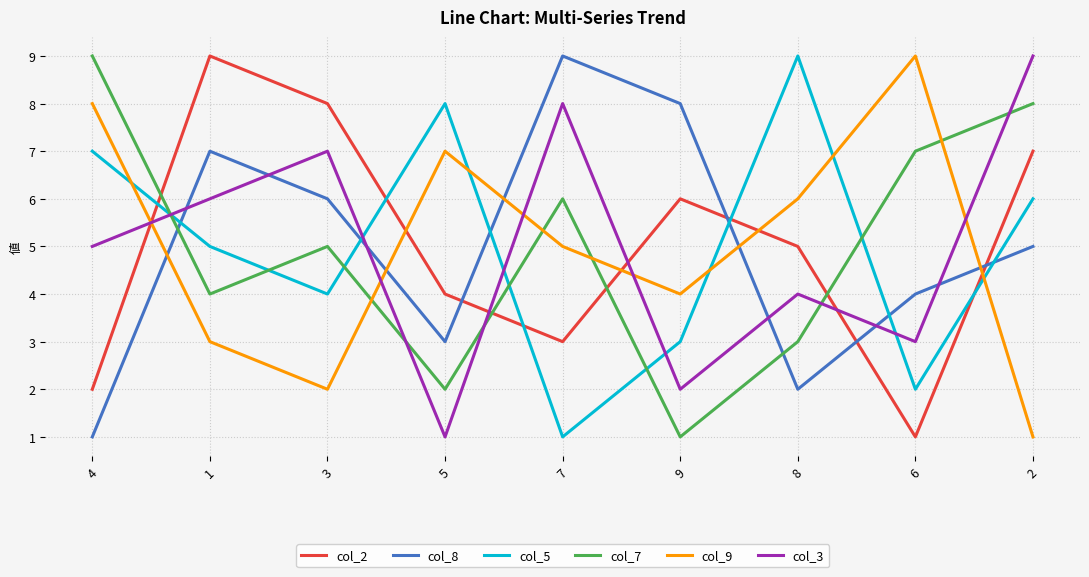

What is the greatest value displayed?

9